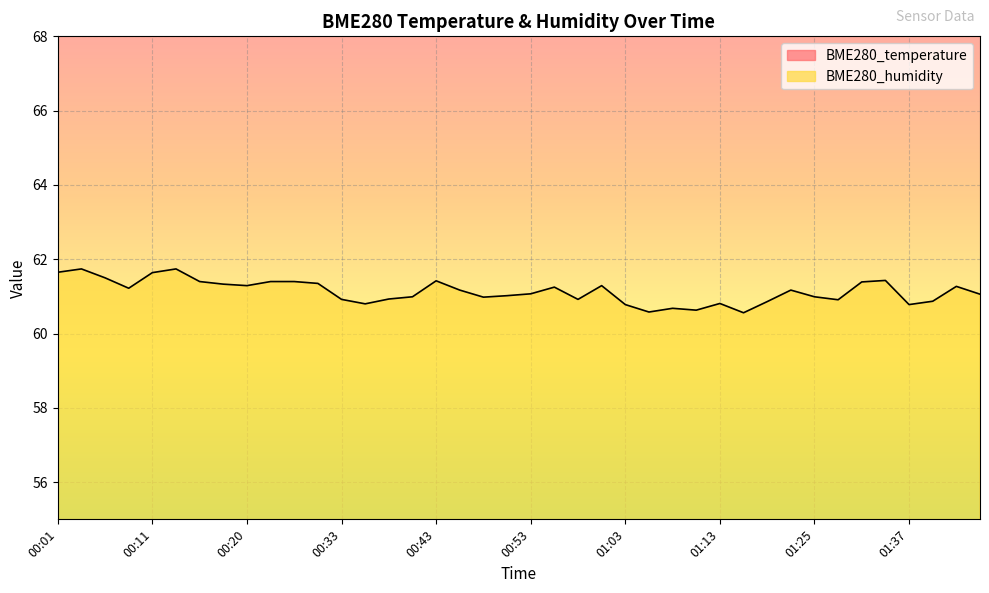

Where is the first local minimum for BME280_humidity?

00:08